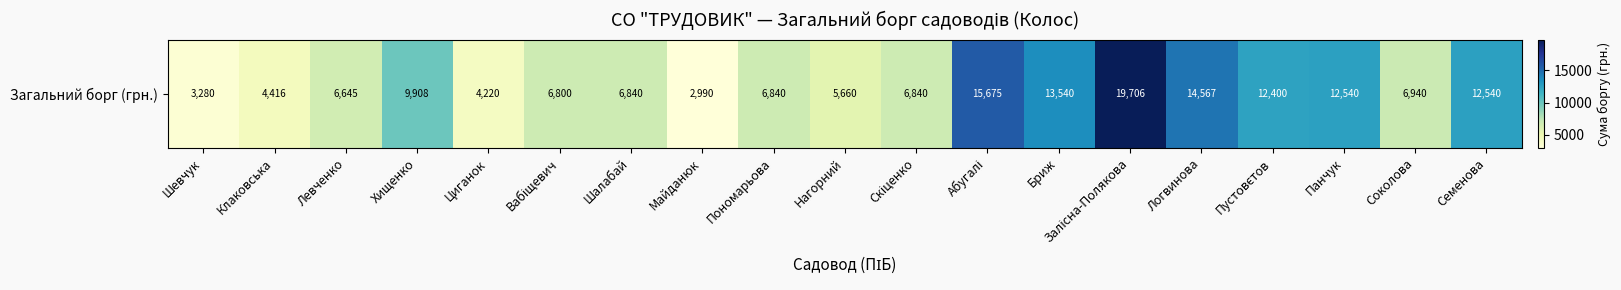

Where is the data nearest to the value 11348?

Пустовєтов